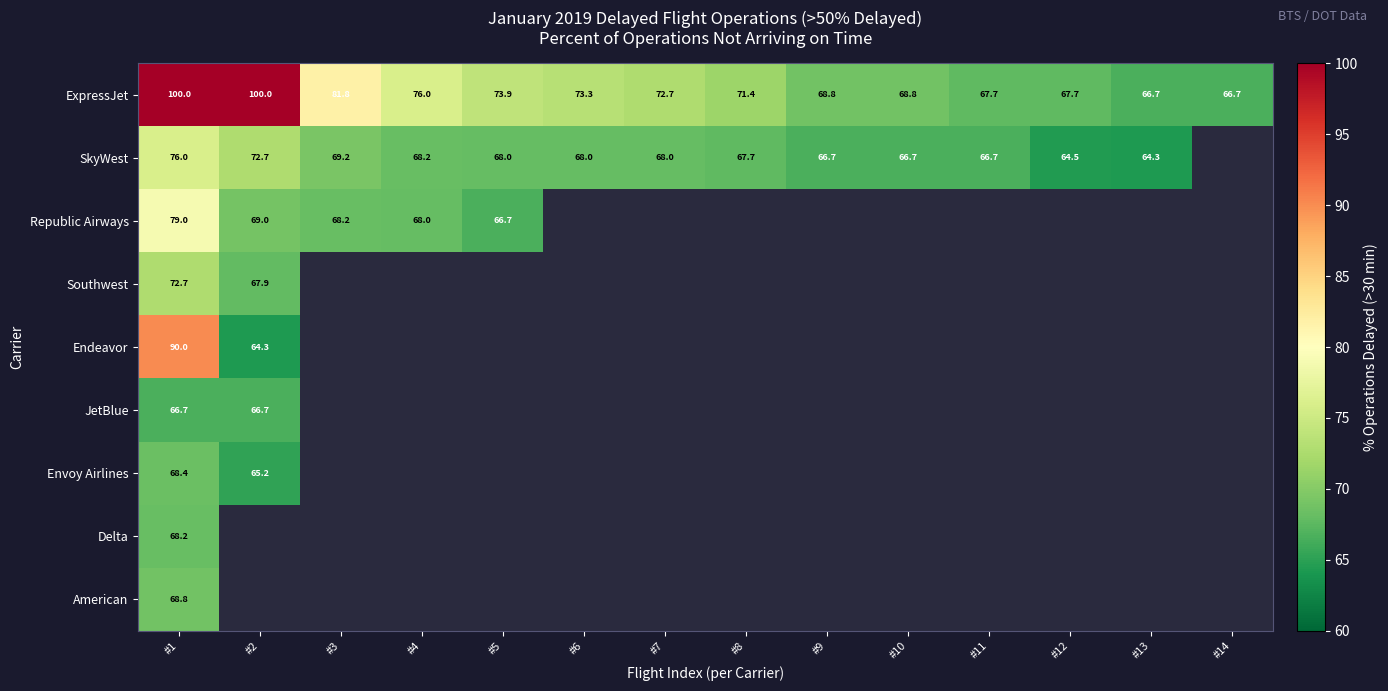

What is the sum of the SkyWest values at #2 and #8?

140.4